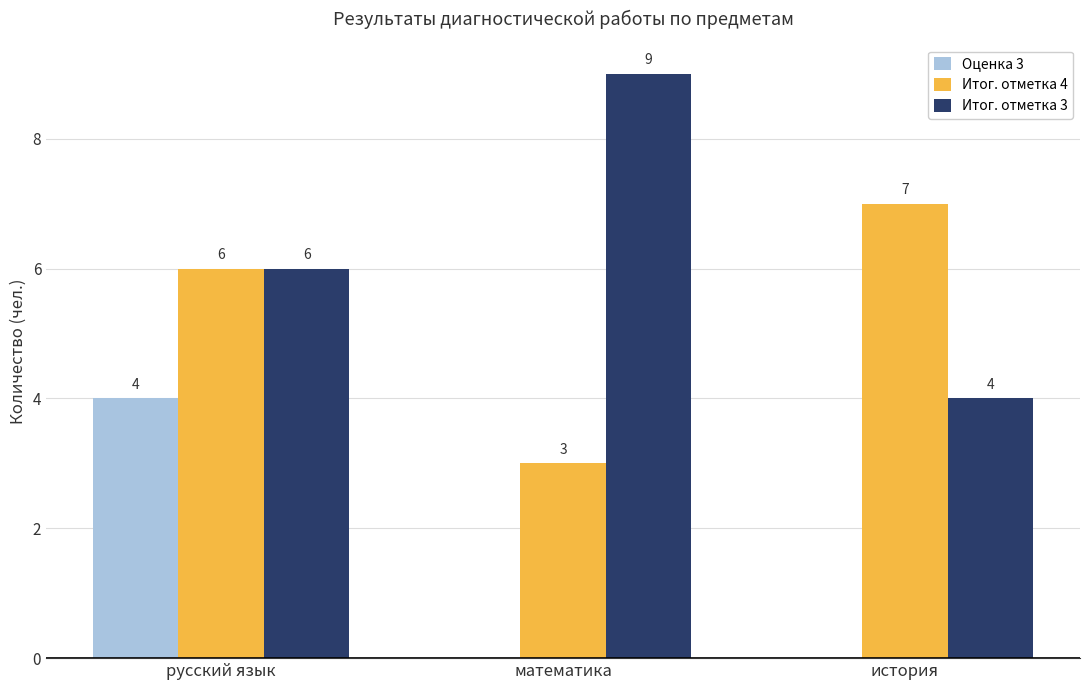

Which series changed the most between русский язык and математика?

Оценка 3